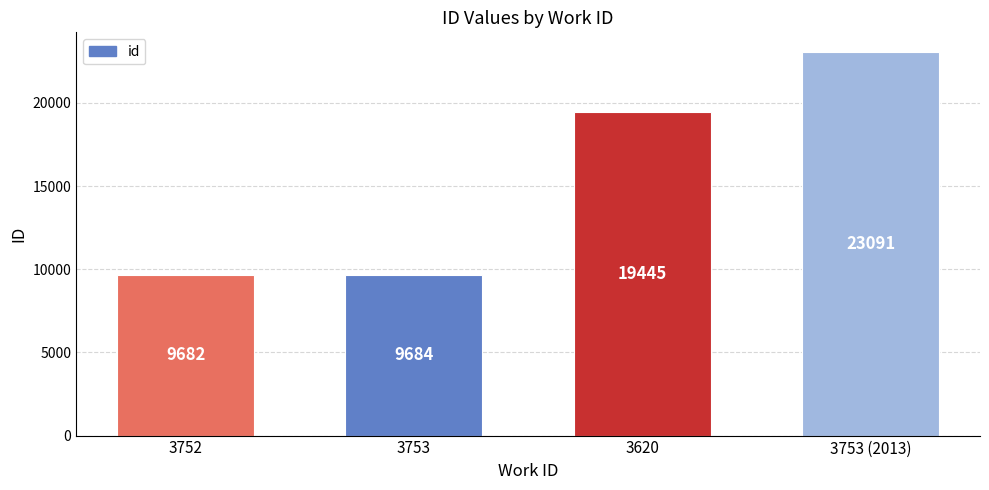

Reading left to right, extract all data points from this chart.

9682	9684	19445	23091